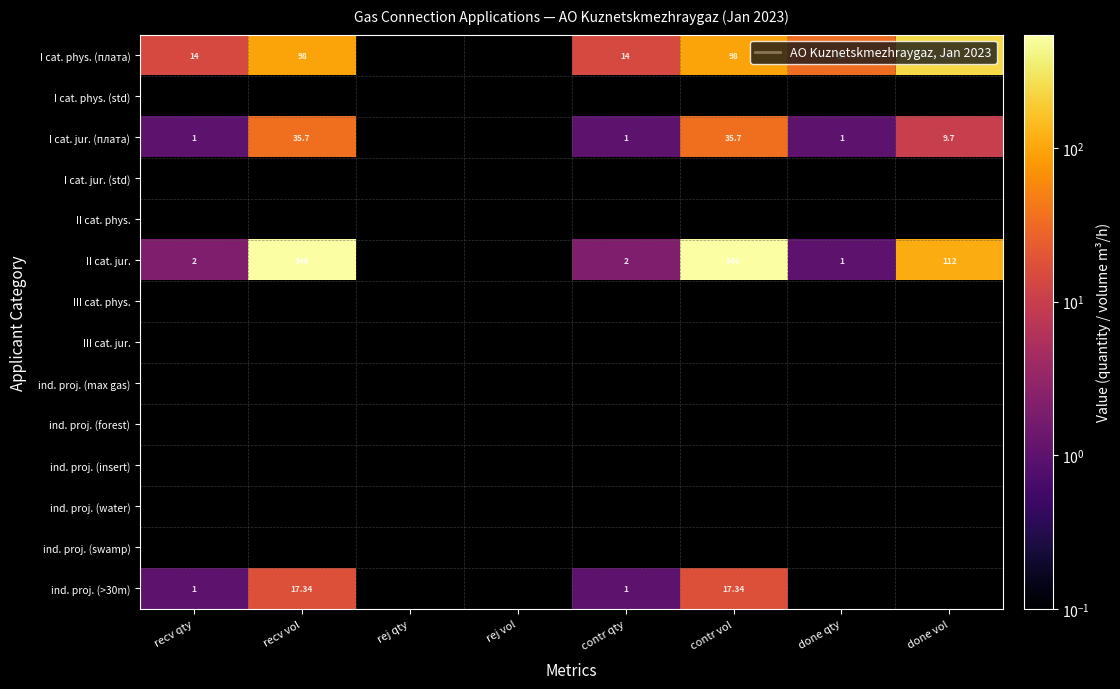

At how many categories does at least one series exceed 191?

3